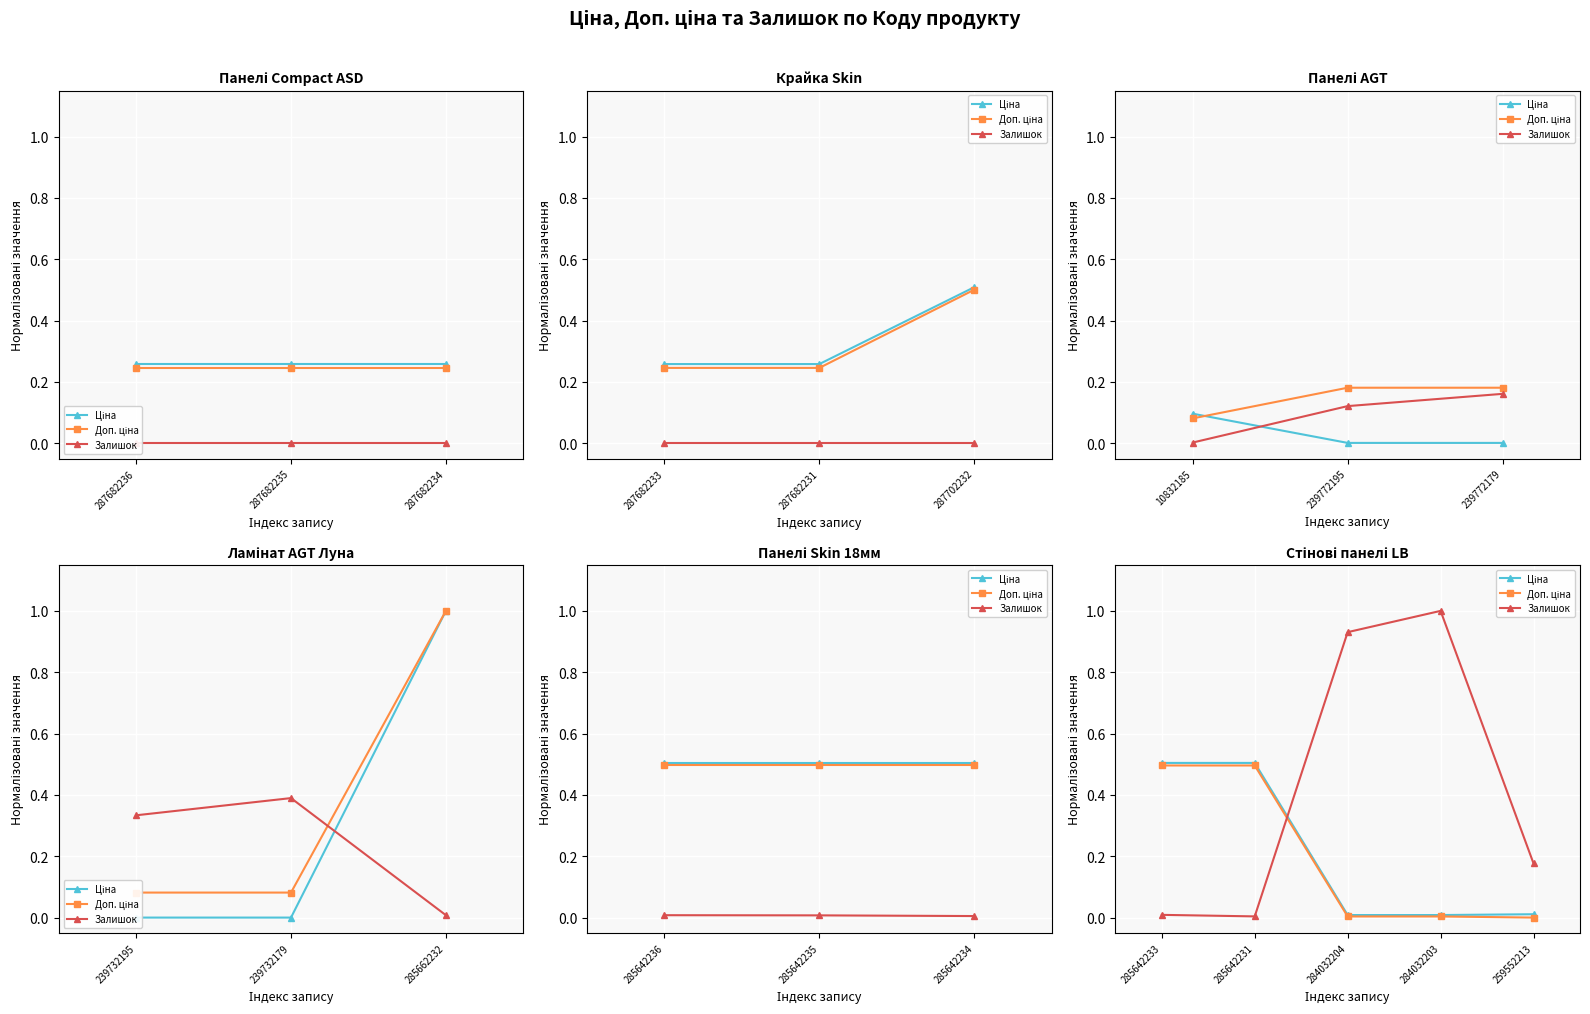

After their last crossing, which series has the higher values: Залишок or Ціна?

Залишок